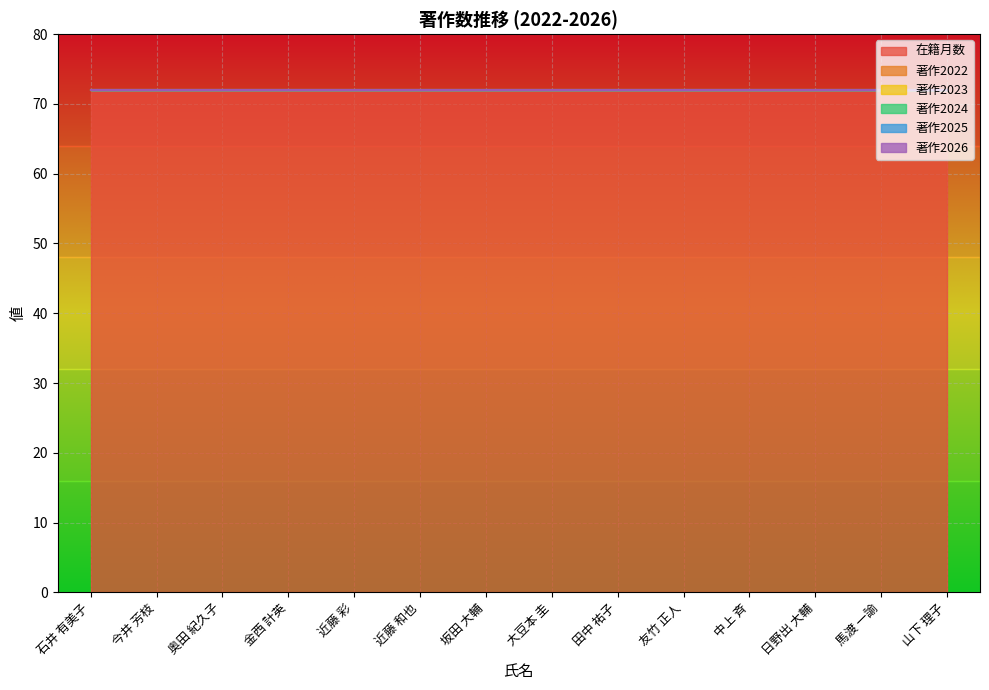

Which series has the widest spread of values?

在籍月数